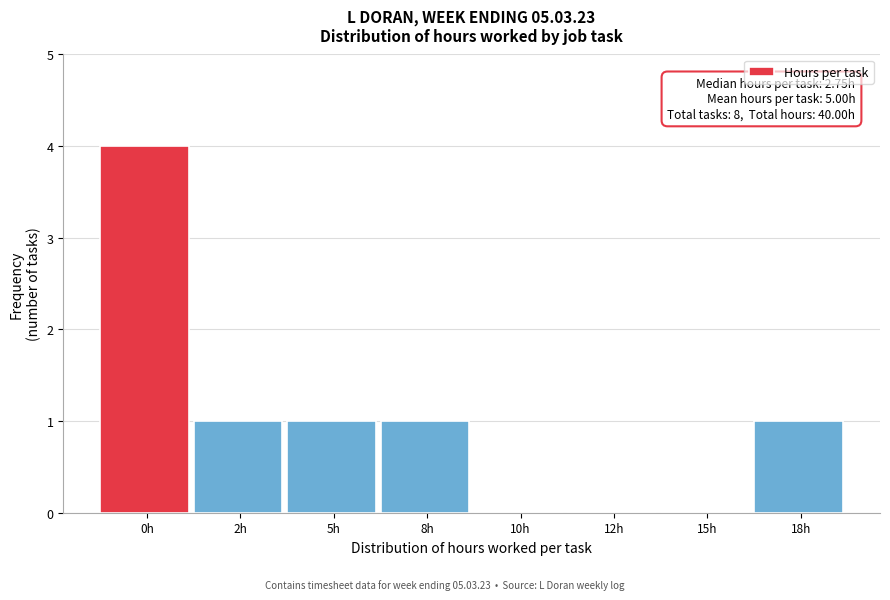

Reading left to right, list all the values displayed in this chart.

0h=4	2h=1	5h=1	8h=1	10h=0	12h=0	15h=0	18h=1